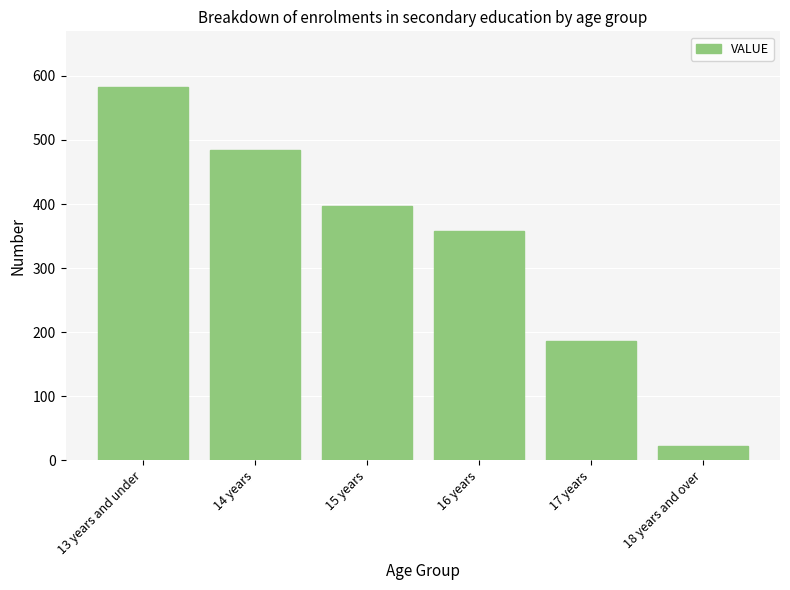

True or false: the data shows 610 at 16 years.

False